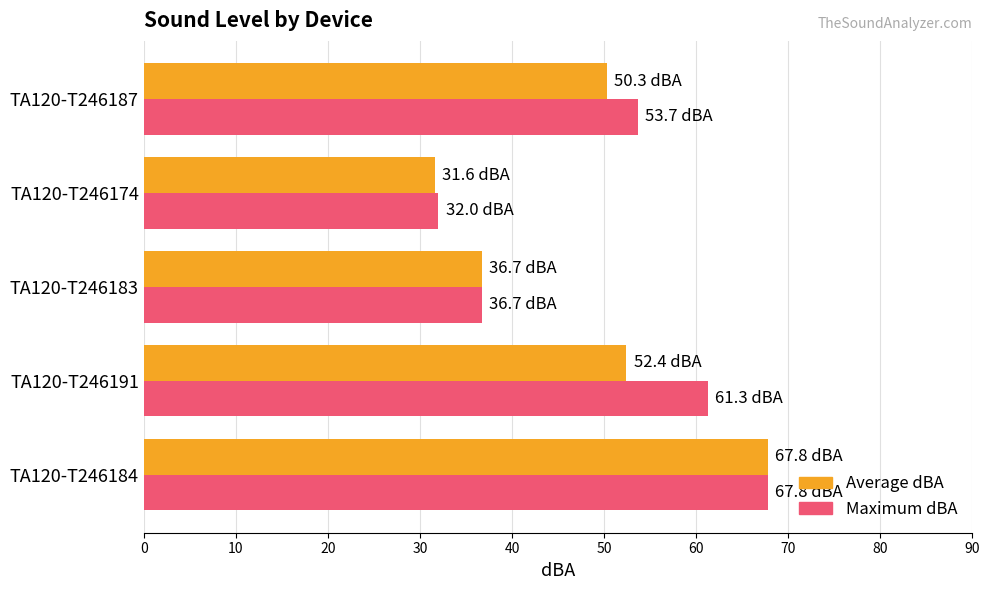

List the labels in order of Maximum dBA value, largest first.

TA120-T246184, TA120-T246191, TA120-T246187, TA120-T246183, TA120-T246174